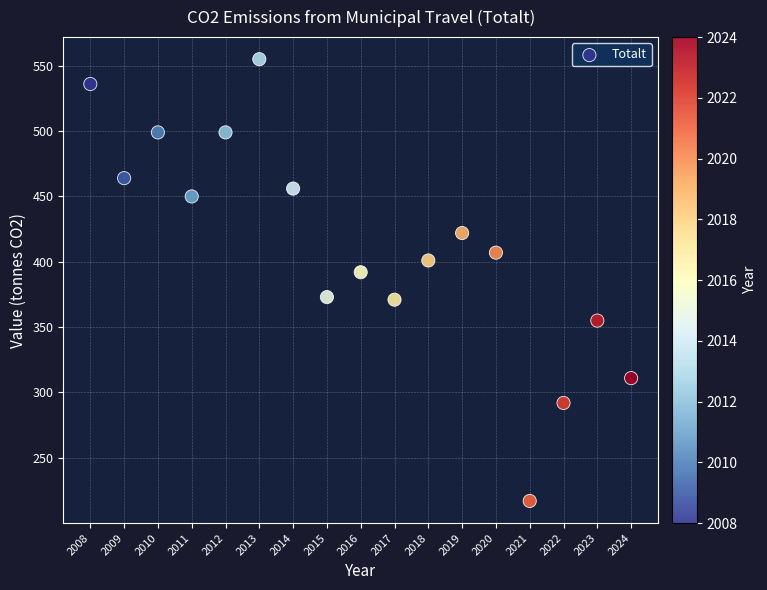

What Y value in the scatter plot is closest to 386?

392